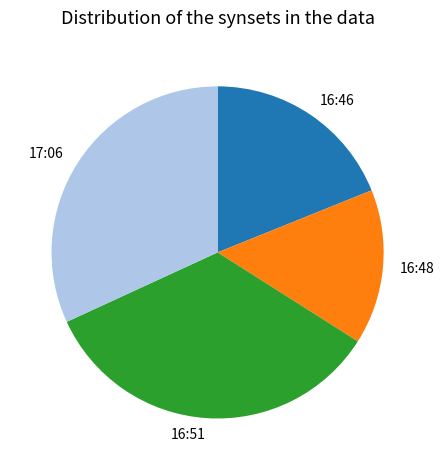

Is the sum of 16:48 and 16:46 greater than half?

No